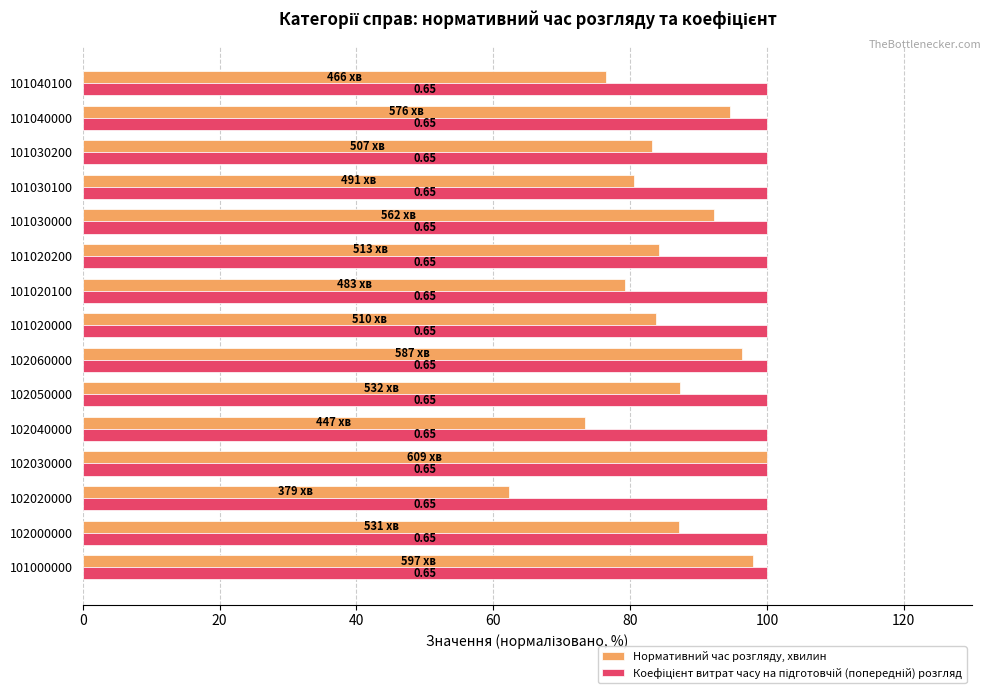

What is the maximum value for Нормативний час розгляду, хвилин?

100.0